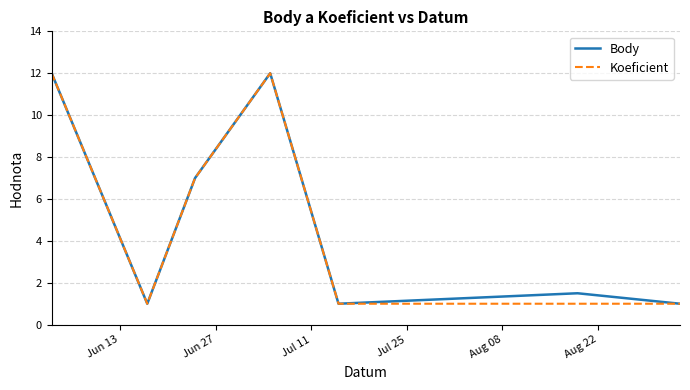

What is the greatest value displayed?

12.0